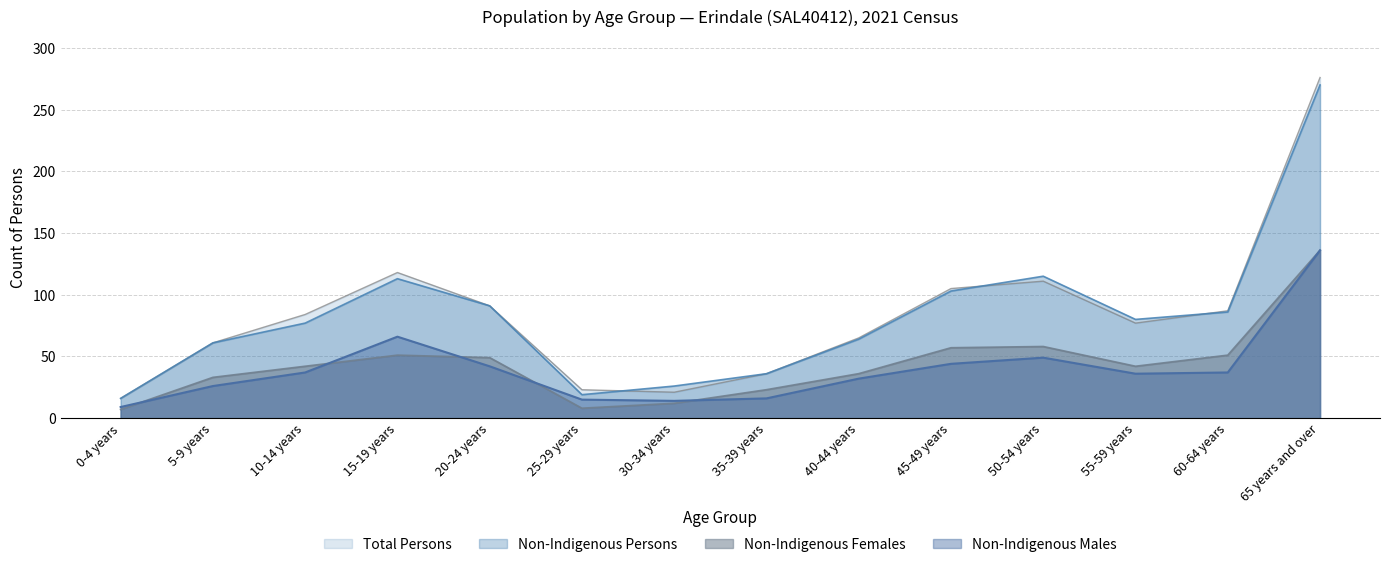

In Non-Indigenous Females, how many points are higher than both neighbors (excluding endpoints)?

2